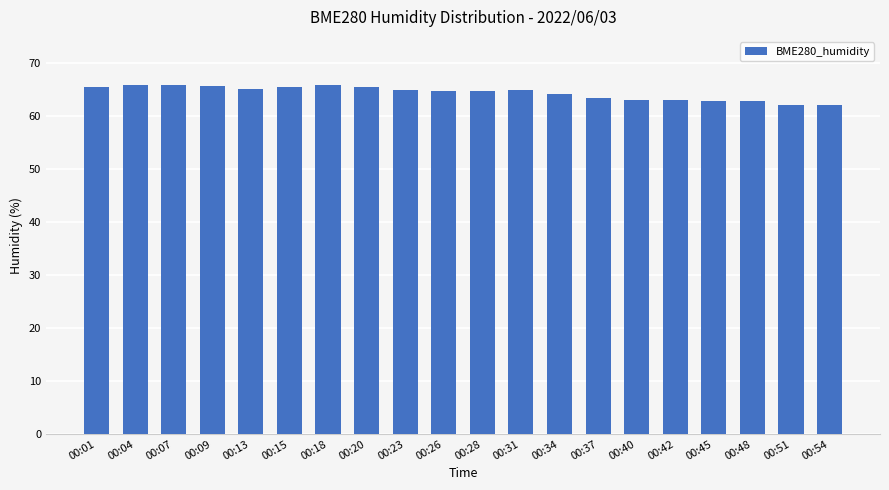

The chart shows a value of 65.0 at 00:31. True or false?

True